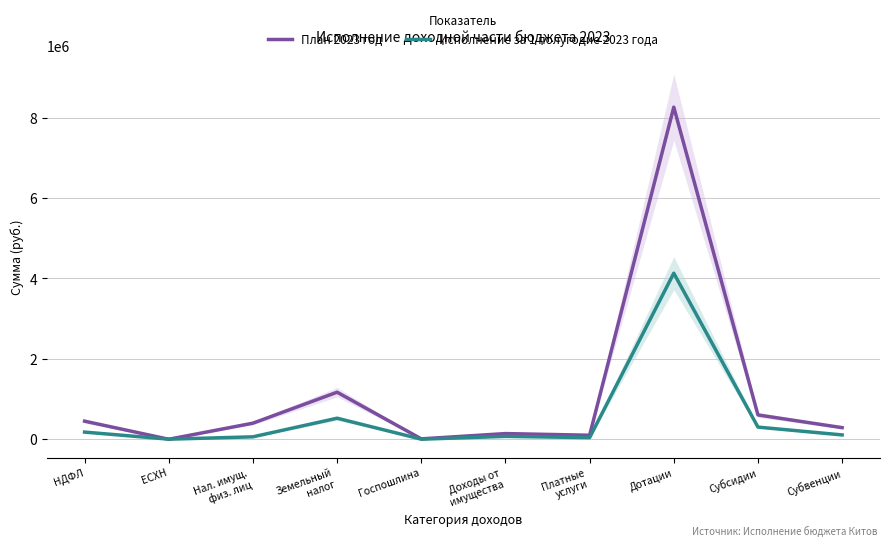

What is the label of the 10th point from the right?

НДФЛ